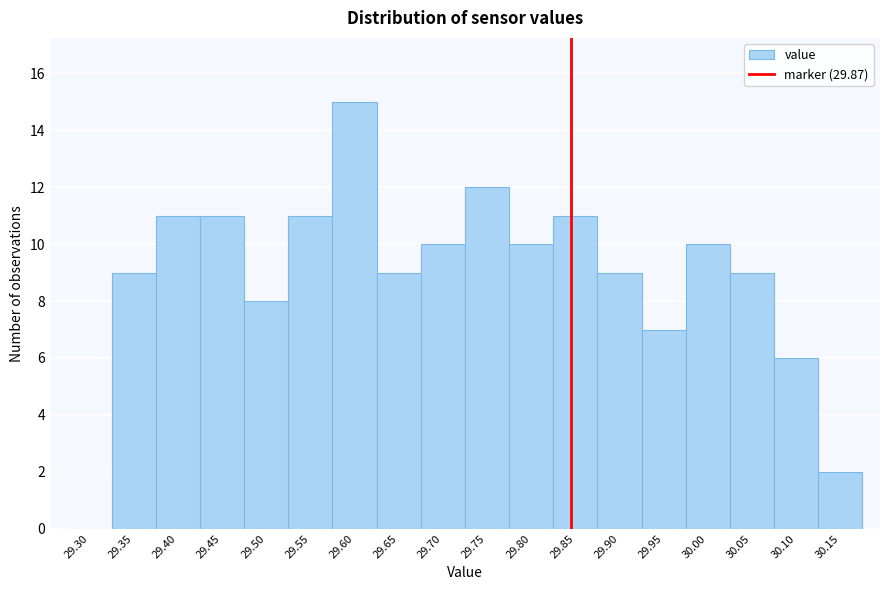

Reading left to right, extract all data points from this chart.

29.30=0	29.35=9	29.40=11	29.45=11	29.50=8	29.55=11	29.60=15	29.65=9	29.70=10	29.75=12	29.80=10	29.85=11	29.90=9	29.95=7	30.00=10	30.05=9	30.10=6	30.15=2